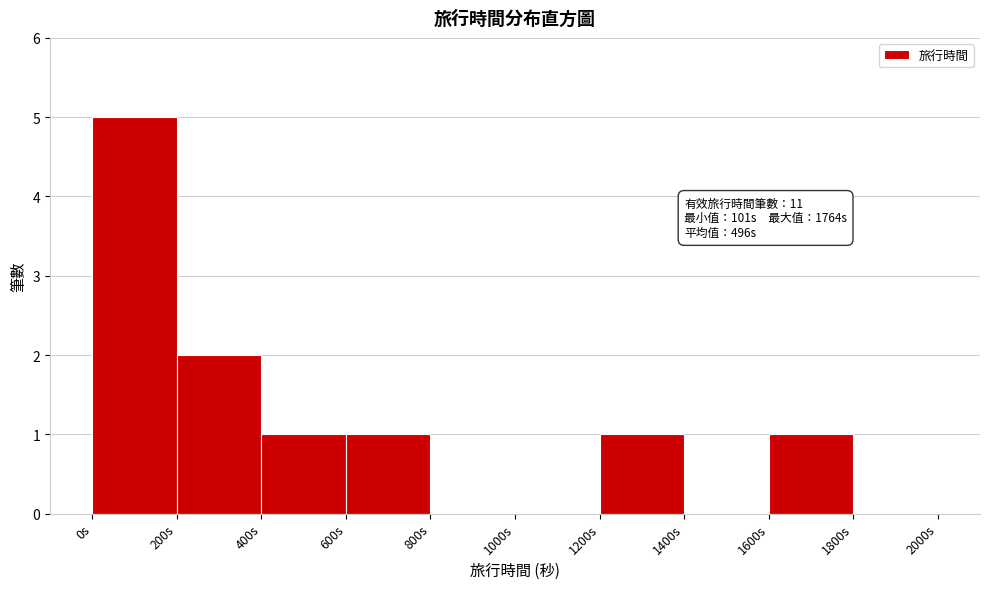

Over which range of the x-axis is the bar tallest?

0 to 200